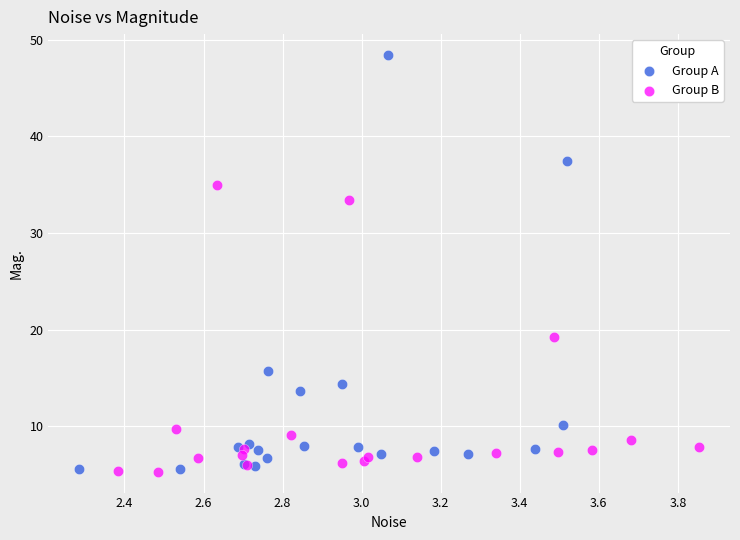

Which series reaches the maximum Y coordinate?

Group A